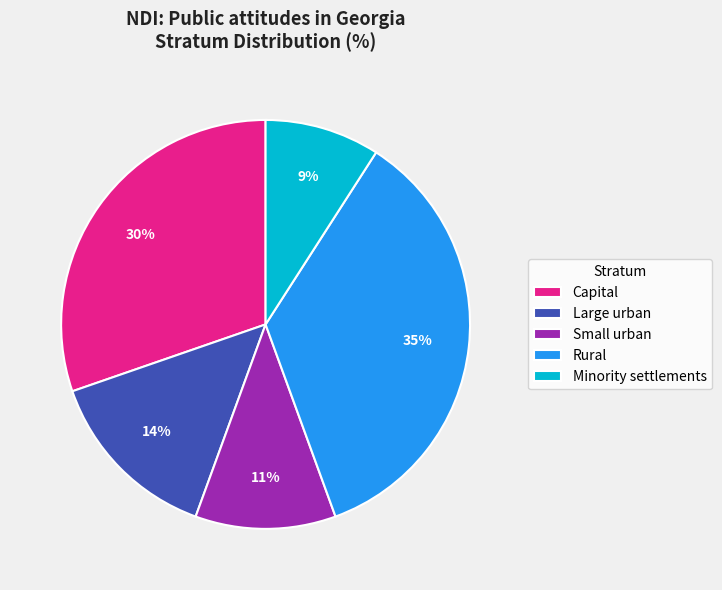

To the nearest percent, what is the difference between the Capital and Small urban slice percentages?

19%